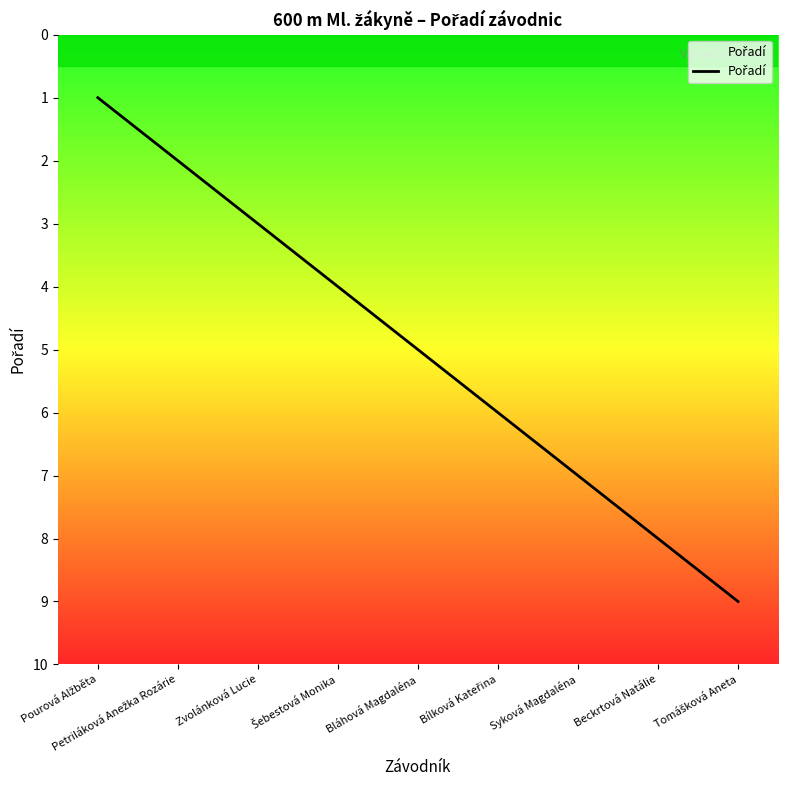

Count the number of data series in this chart.

1